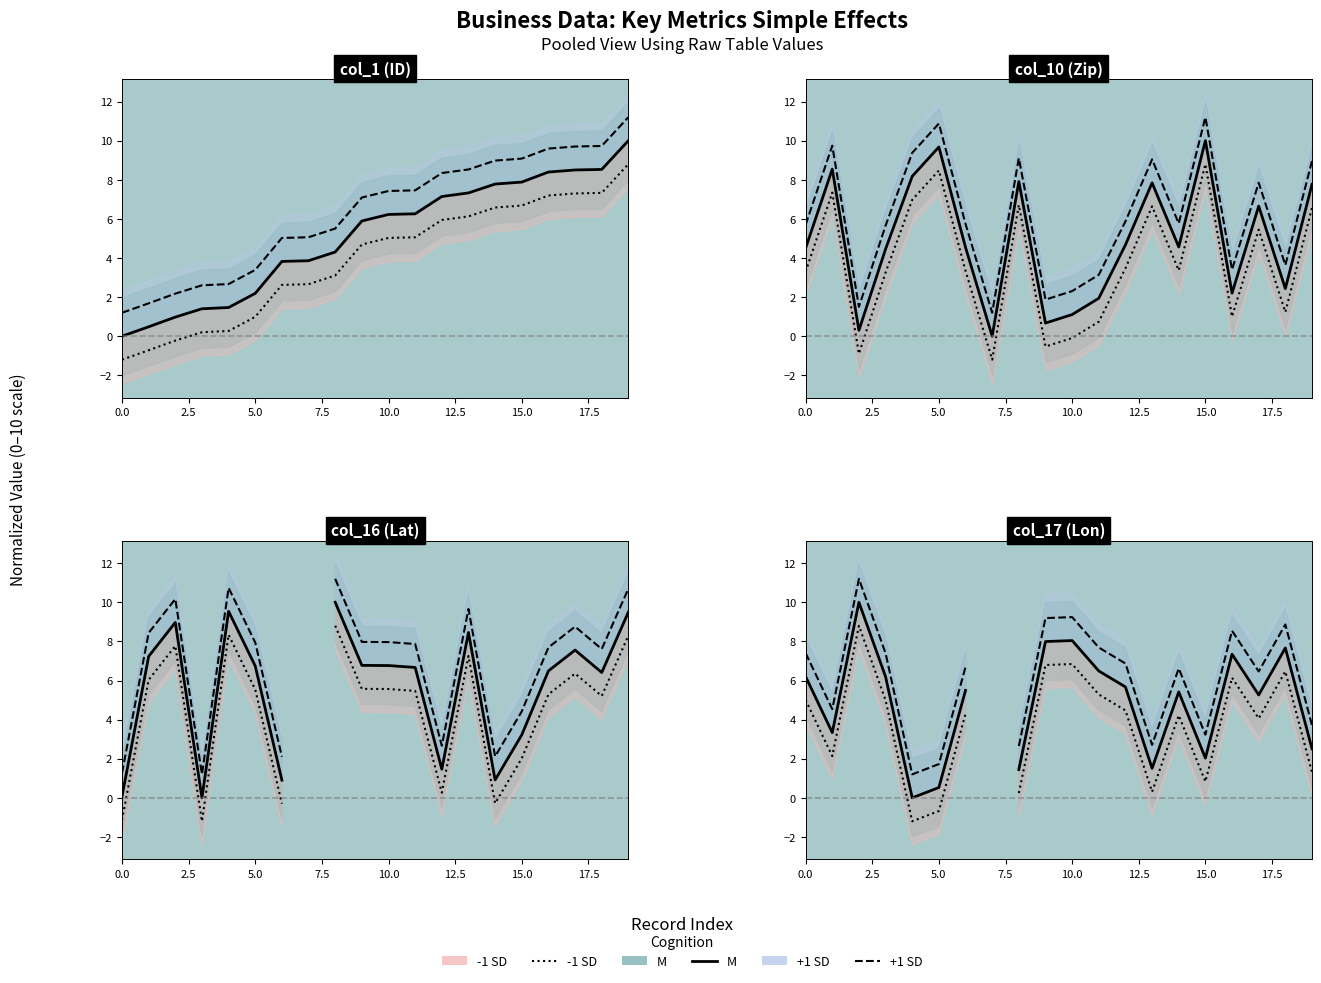

How many values in the -1 SD series exceed 4?

12